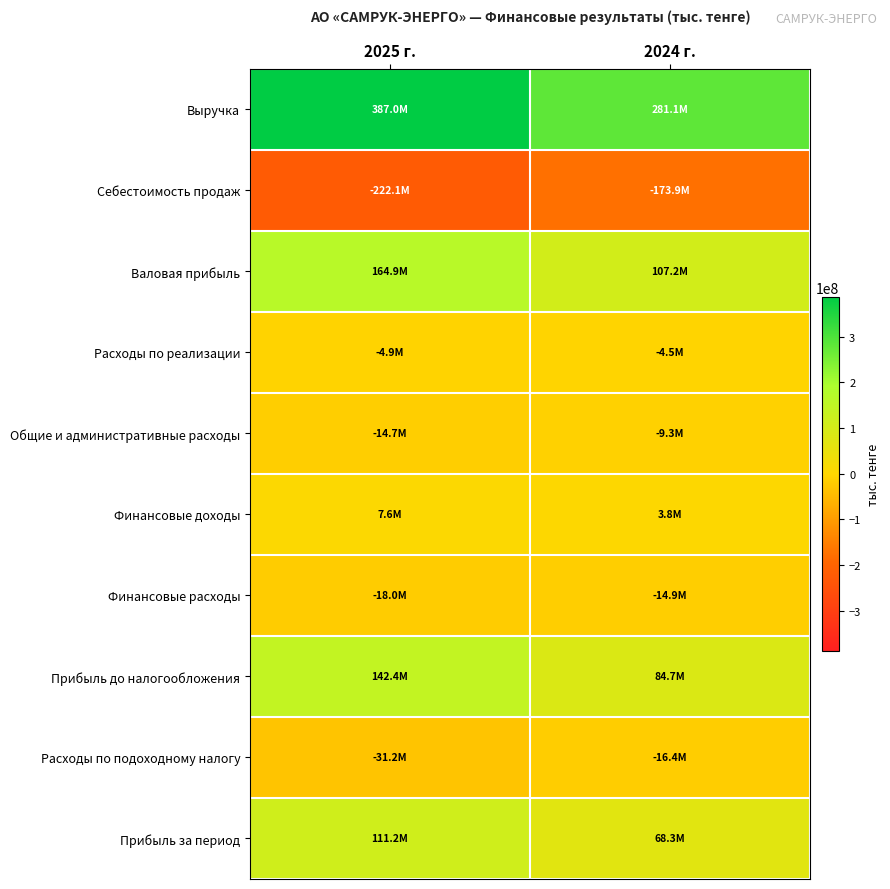

Which series has the largest total across all categories?

Выручка